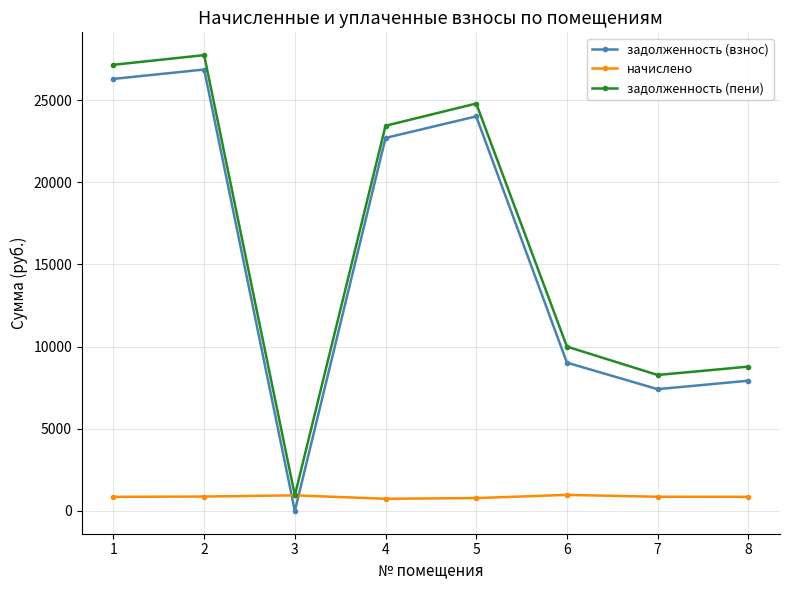

Which series has the largest range (max minus min)?

задолженность (взнос)